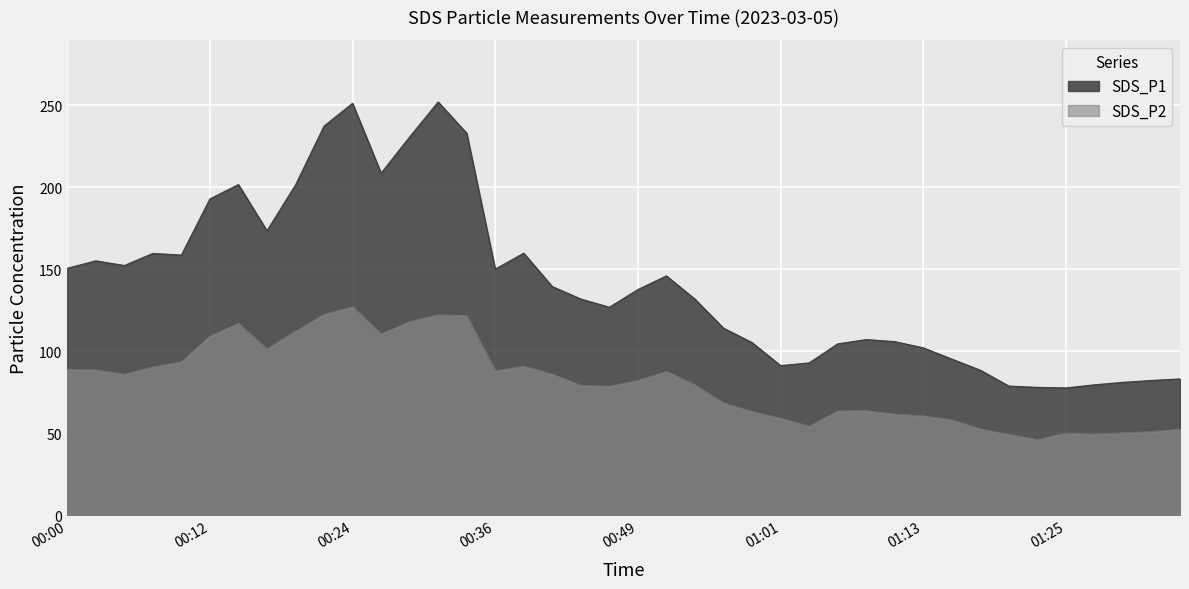

Does the chart display data point markers on the line(s)?

No